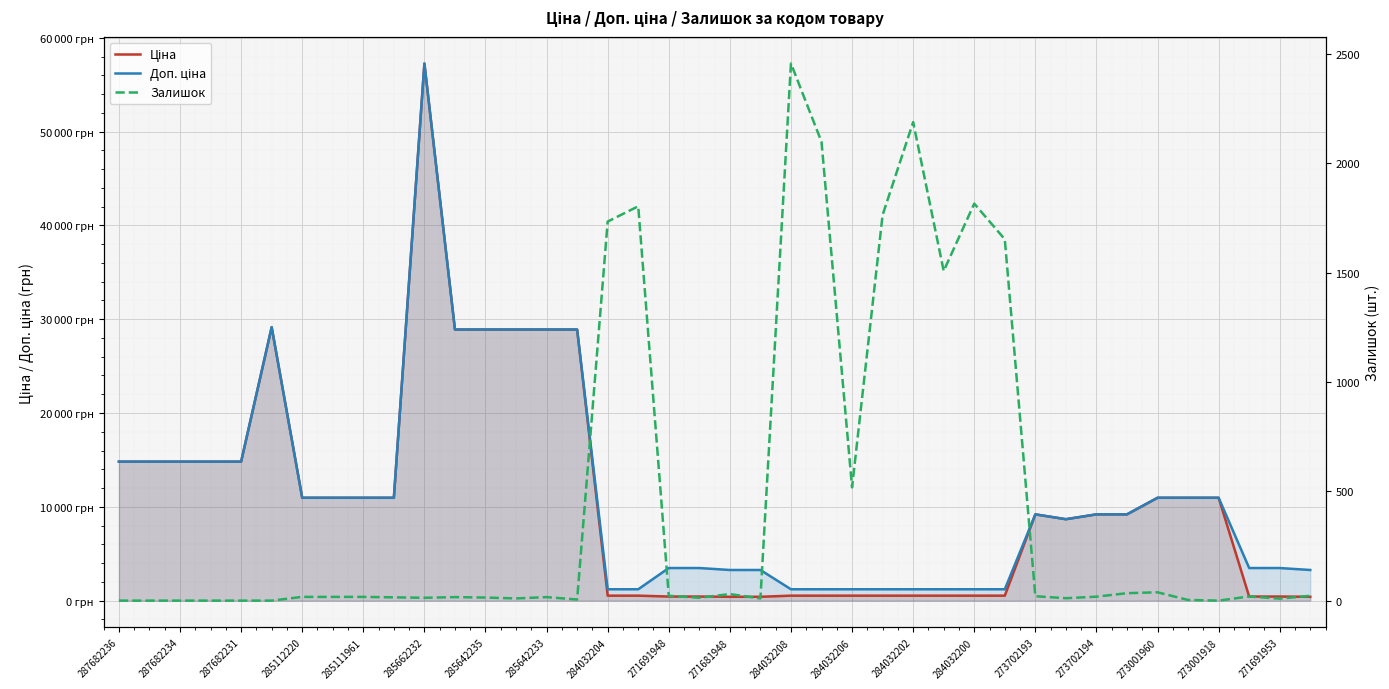

What is the sum of all Доп. ціна values?

453826.4